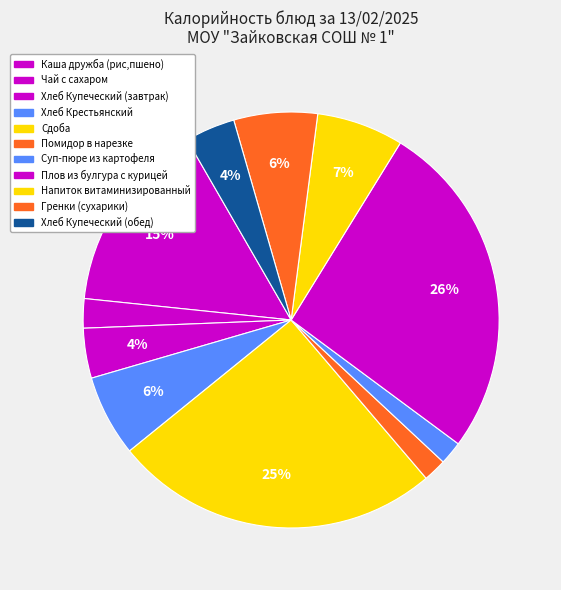

True or false: Каша дружба (рис,пшено) accounts for 1% of the total.

False